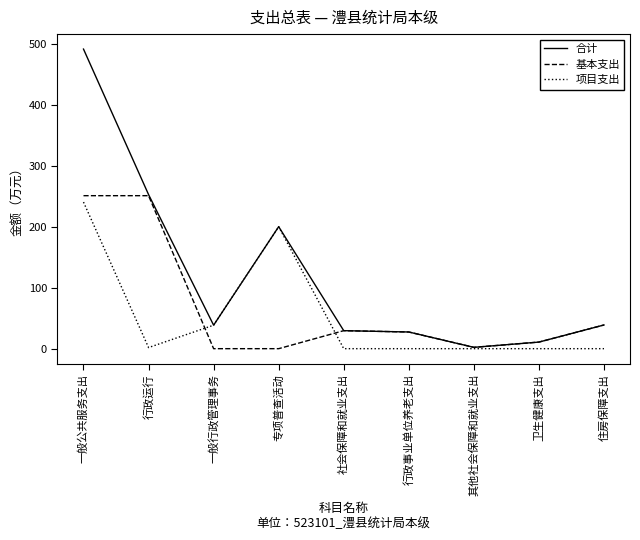

The value of 基本支出 at 行政运行 is 50.5. True or false?

False